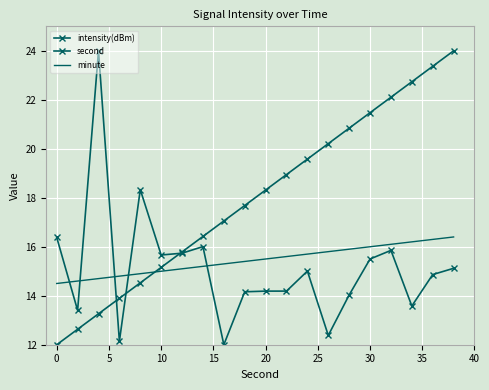

How many data points in minute are less than 15?

5